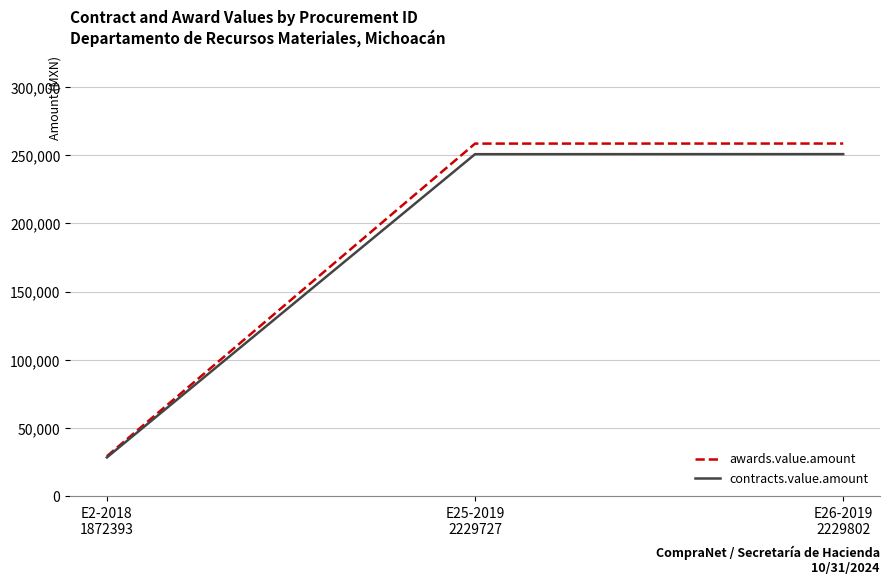

True or false: contracts.value.amount has a value of 111446.9 at E25-2019
2229727.

False